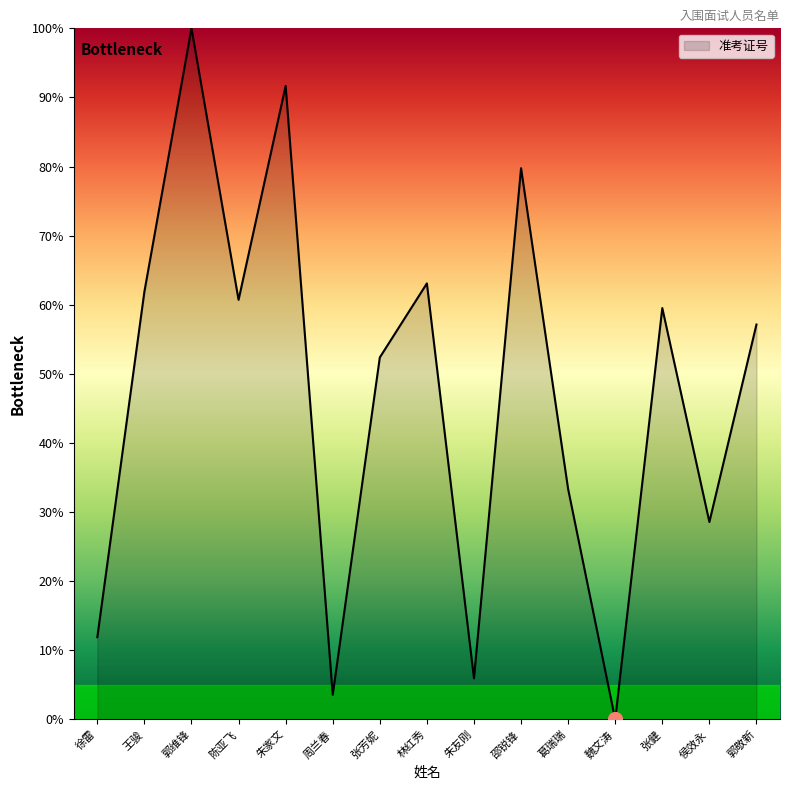

How many categories are shown in the chart?

15